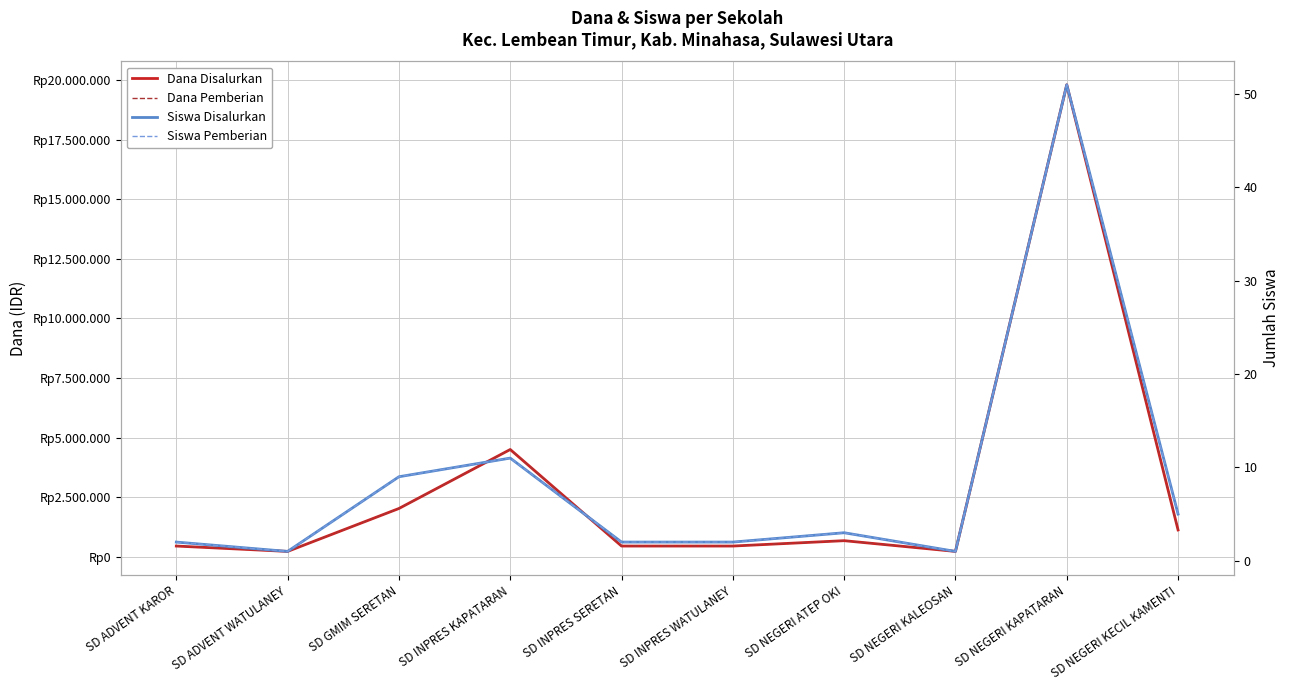

What is the value of the Siswa Disalurkan point at the 10th from the left?

5